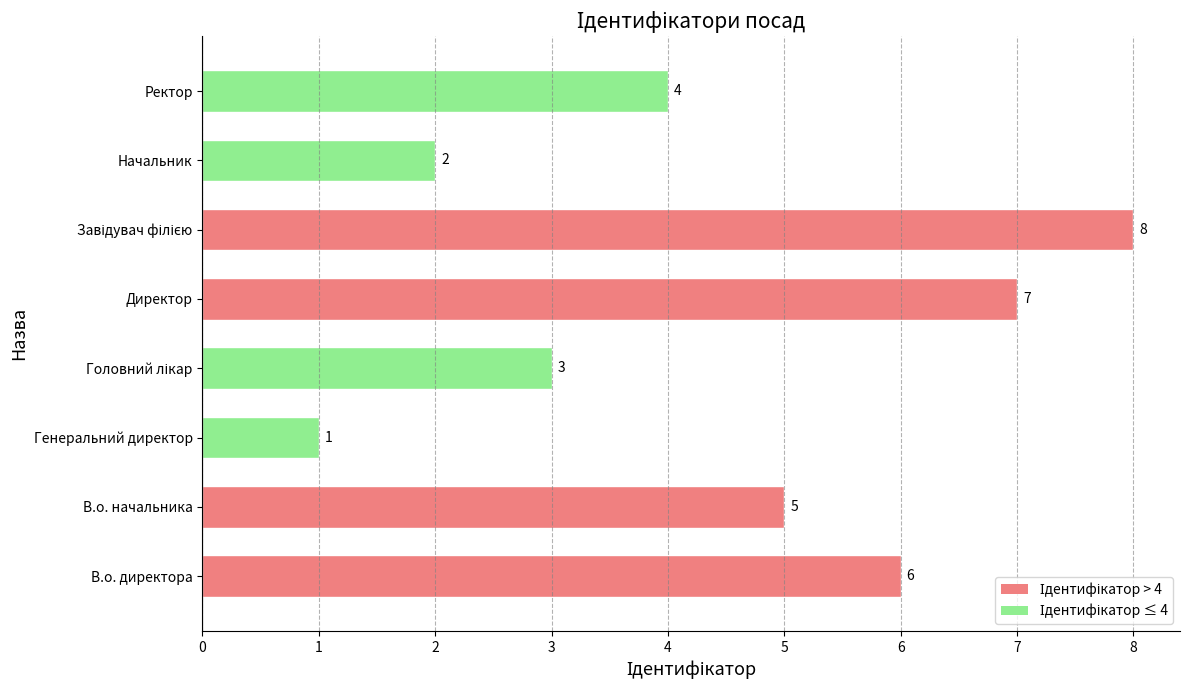

What value does the data have at Головний лікар?

3